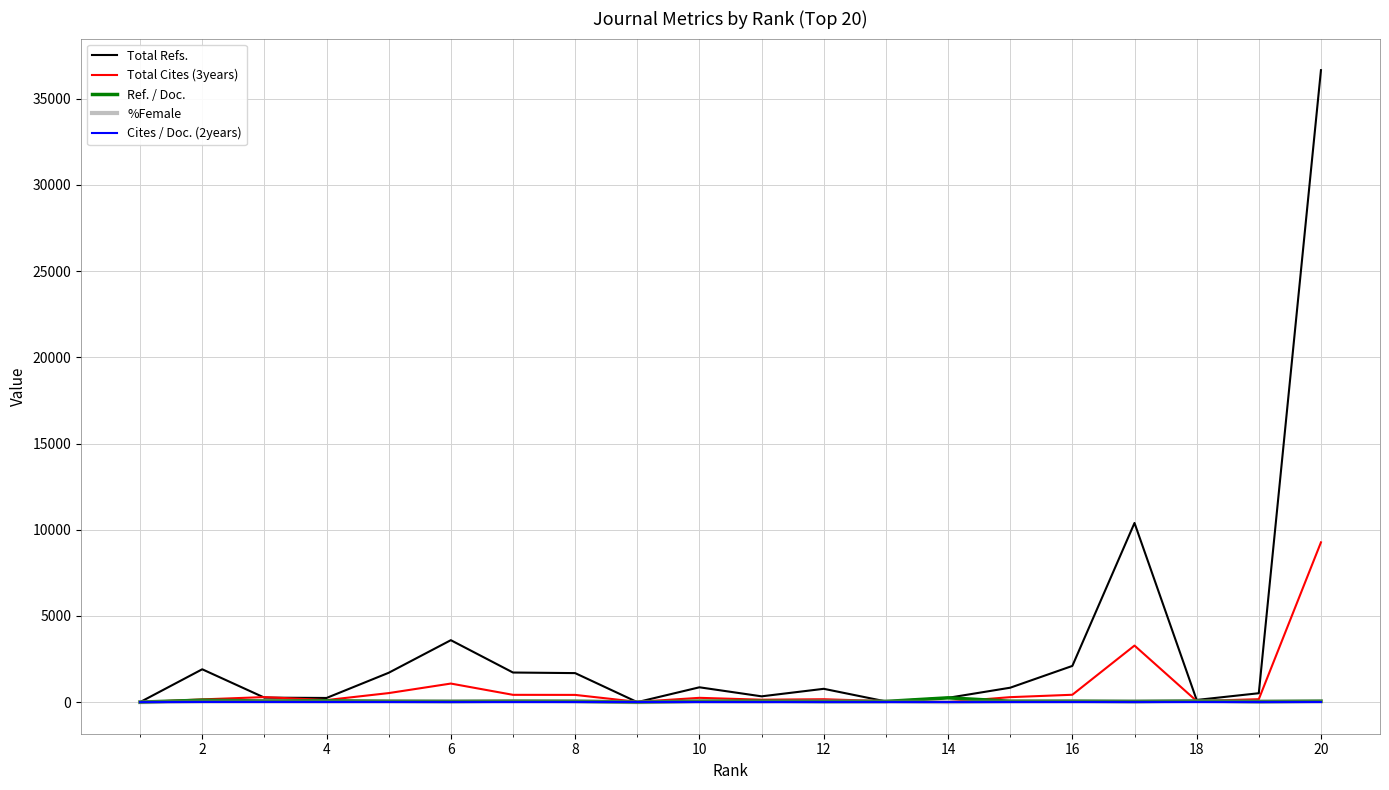

Which series has the largest total across all categories?

Total Refs.